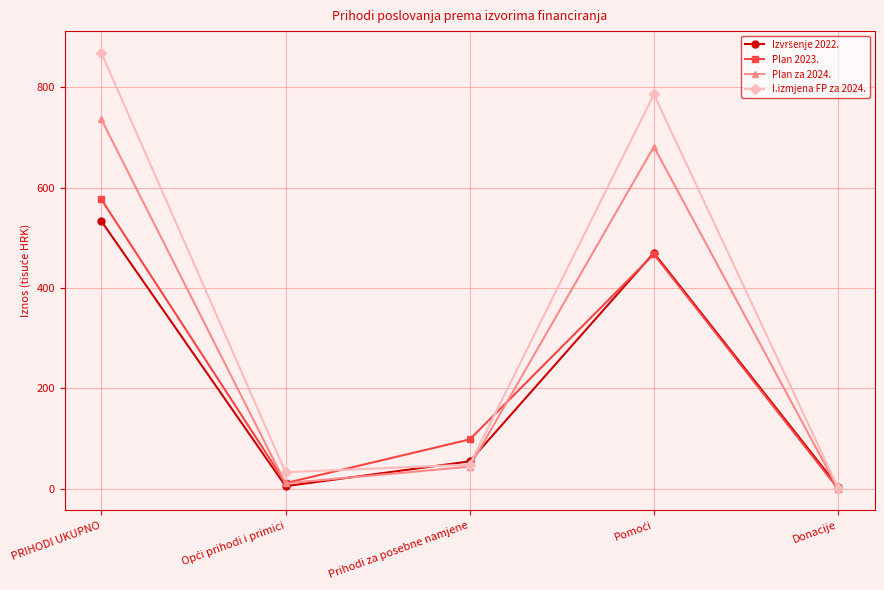

In I.izmjena FP za 2024., how many points are higher than both neighbors (excluding endpoints)?

1